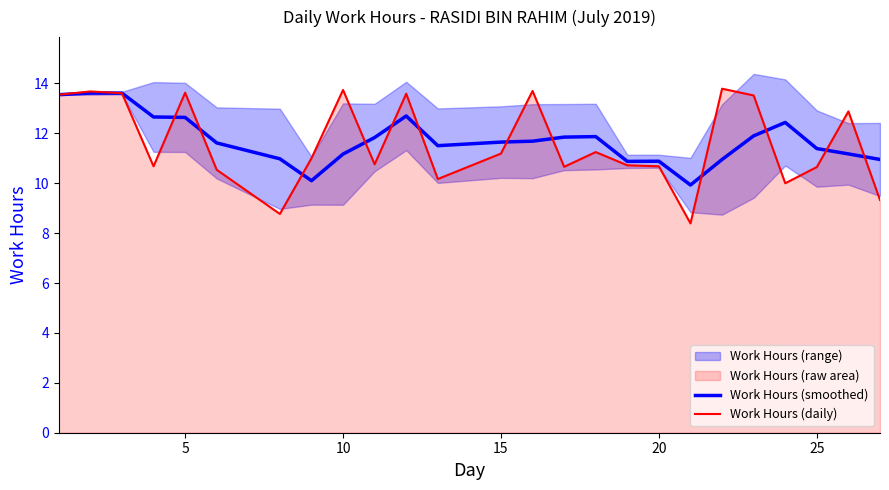

What is the approximate value of Work Hours (smoothed) at 10?

11.2